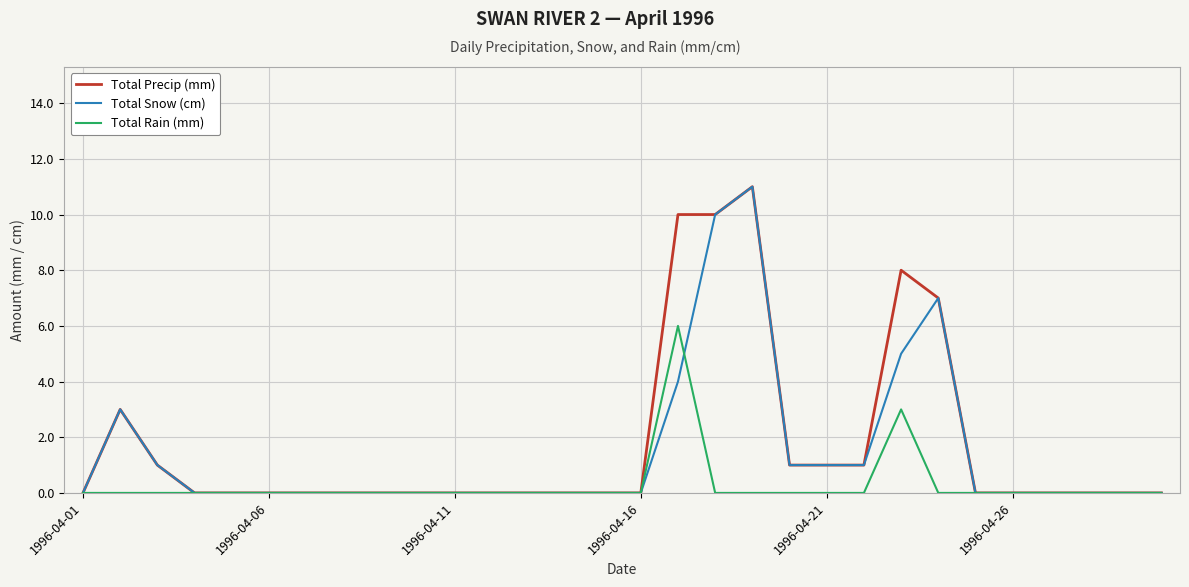

What is the maximum value shown in the chart?

11